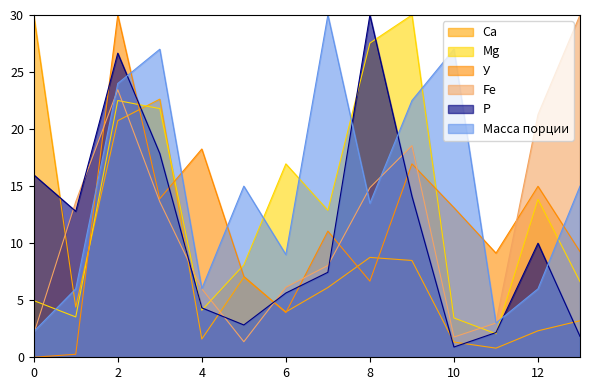

Does the chart have visible grid lines?

No